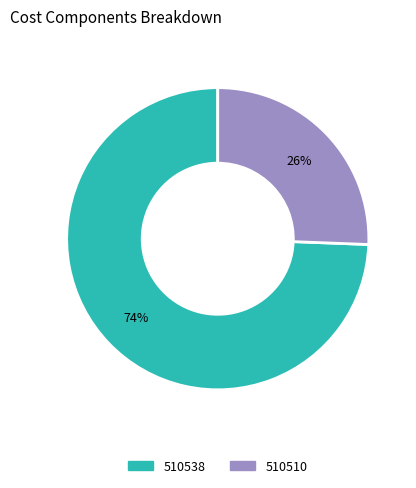

Does any single category account for the majority?

Yes